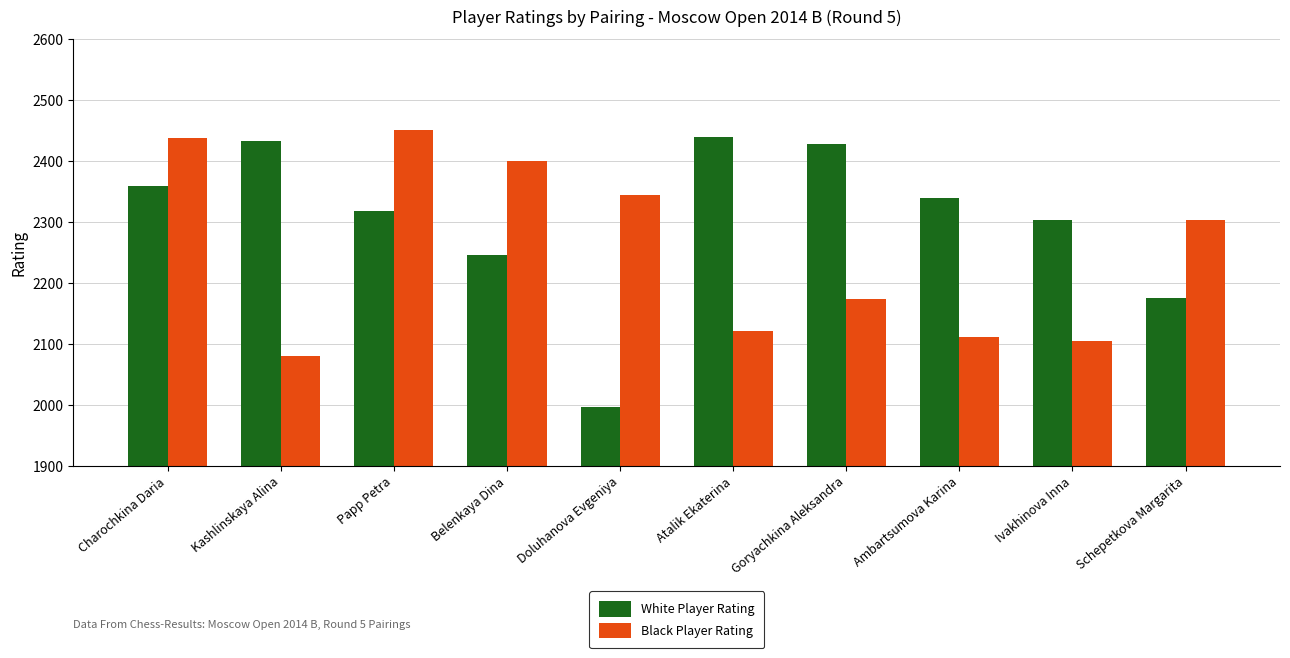

Which category has the lowest value in the Black Player Rating series?

Kashlinskaya Alina